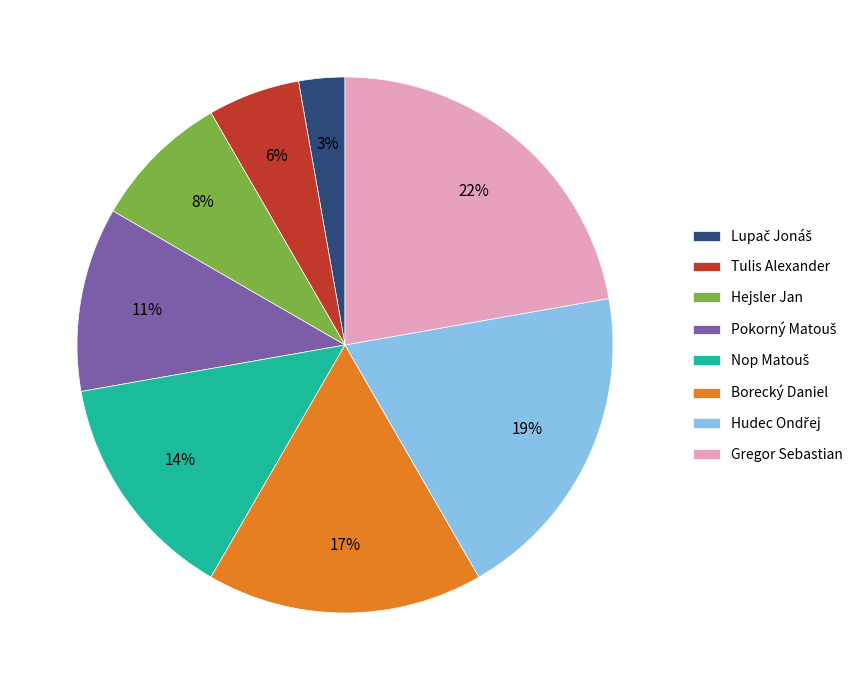

Is there a majority slice in this chart?

No